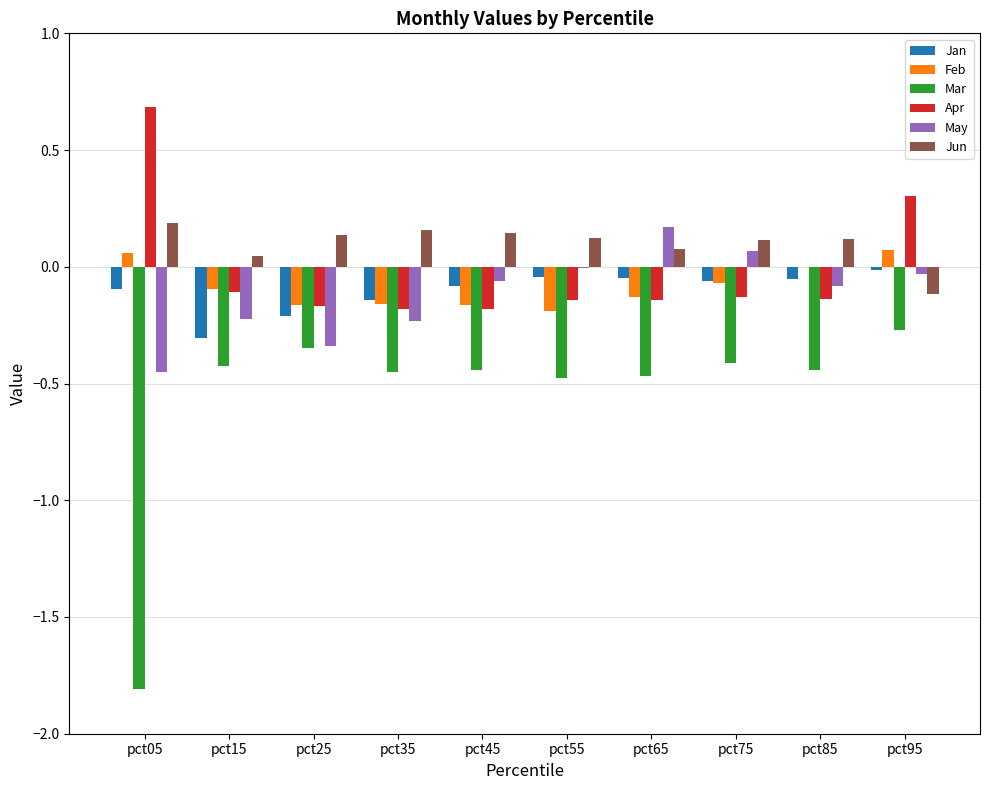

Which category has the highest value across all series?

pct05